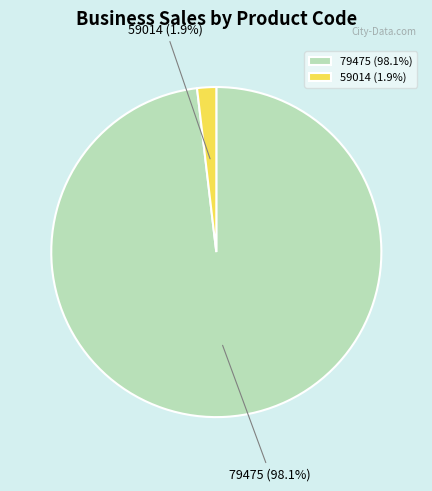

Which category accounts for the majority?

79475